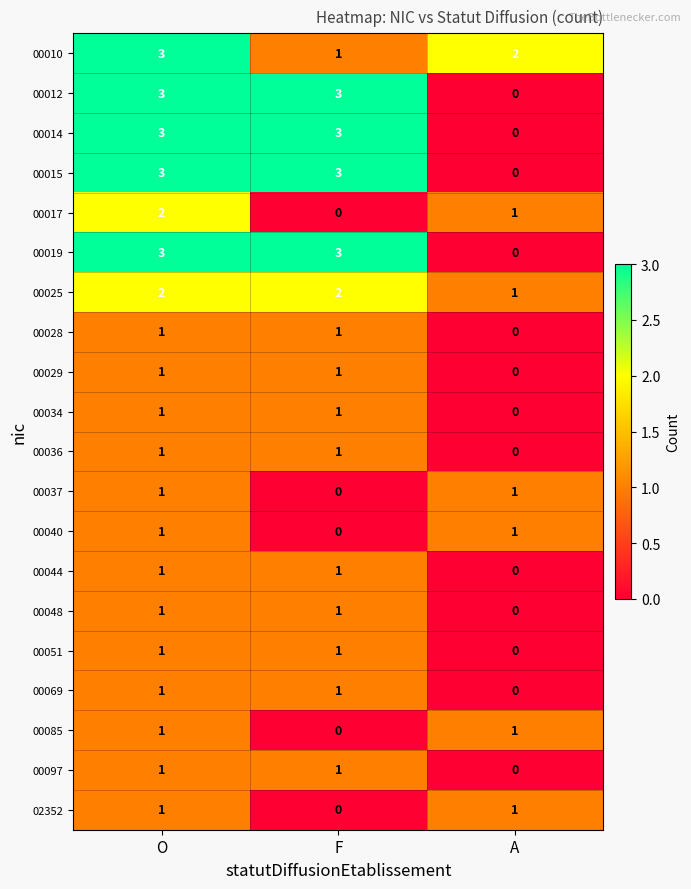

Count the 00040 values in the range 0 to 1.

3